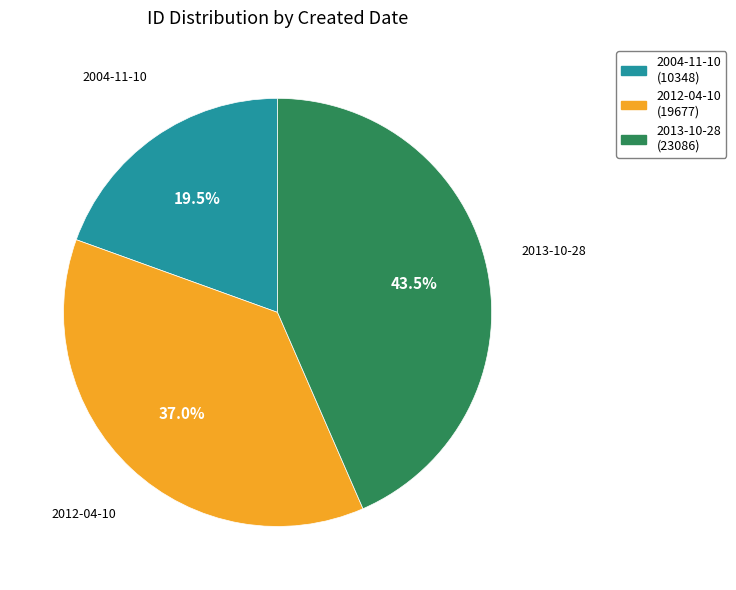

To the nearest percent, what is the difference between the largest and smallest slice percentages?

24%